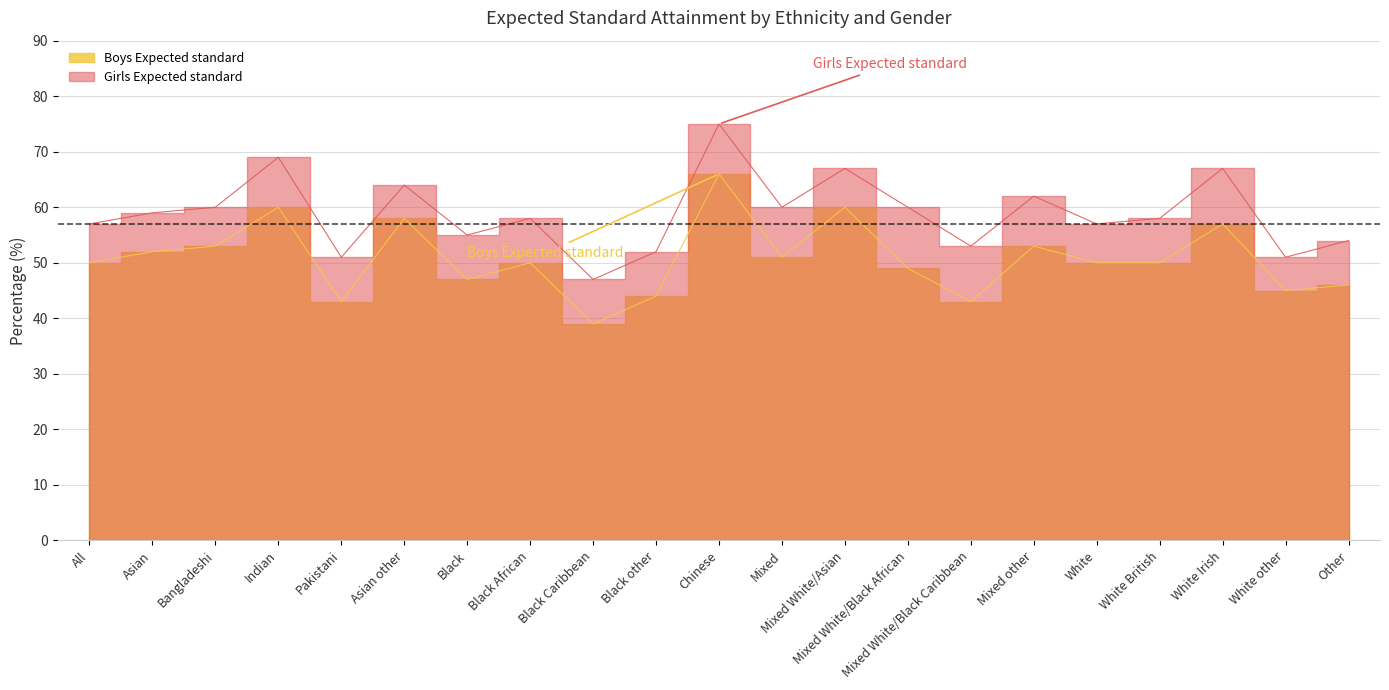

True or false: Boys Expected standard and Girls Expected standard intersect in this chart.

False